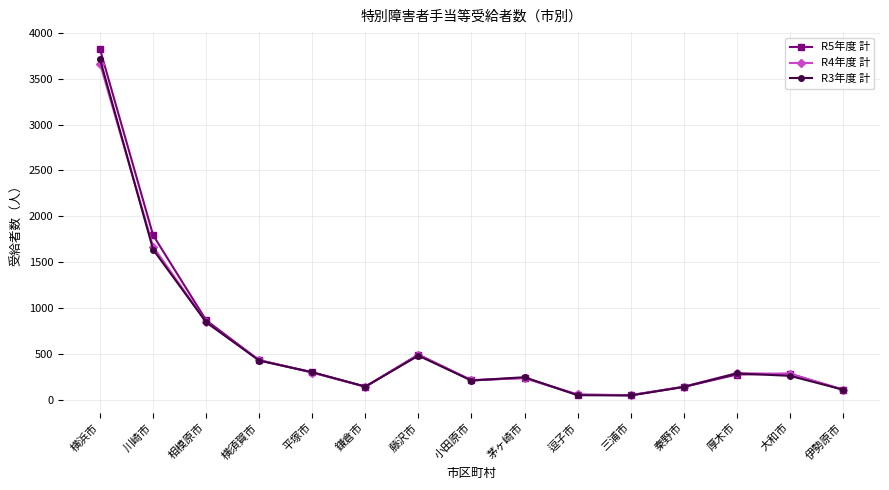

What is the maximum value for R3年度 計?

3710